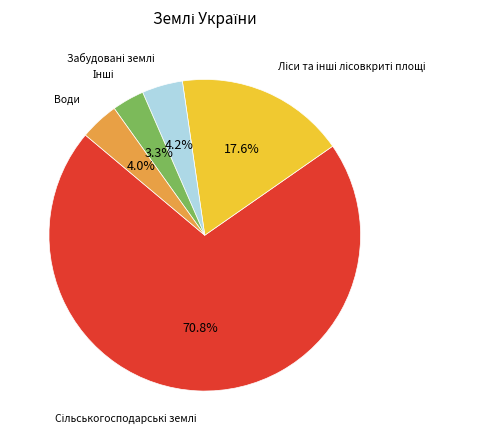

Does any single category account for the majority?

Yes